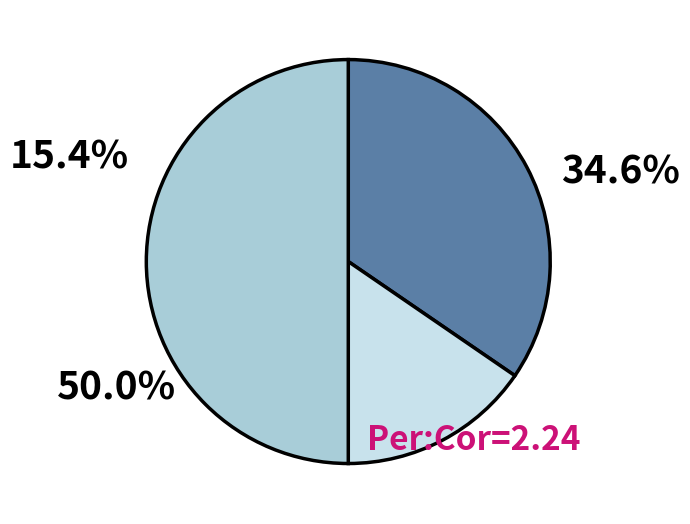

Count the number of slices in the pie.

3